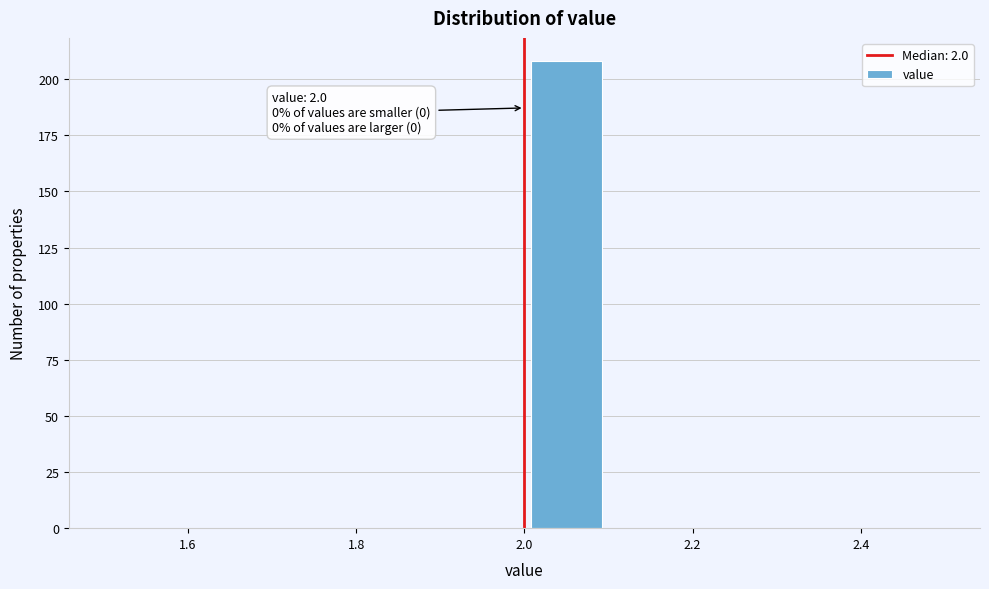

Which range on the x-axis has the tallest bar?

2.0 to 2.1